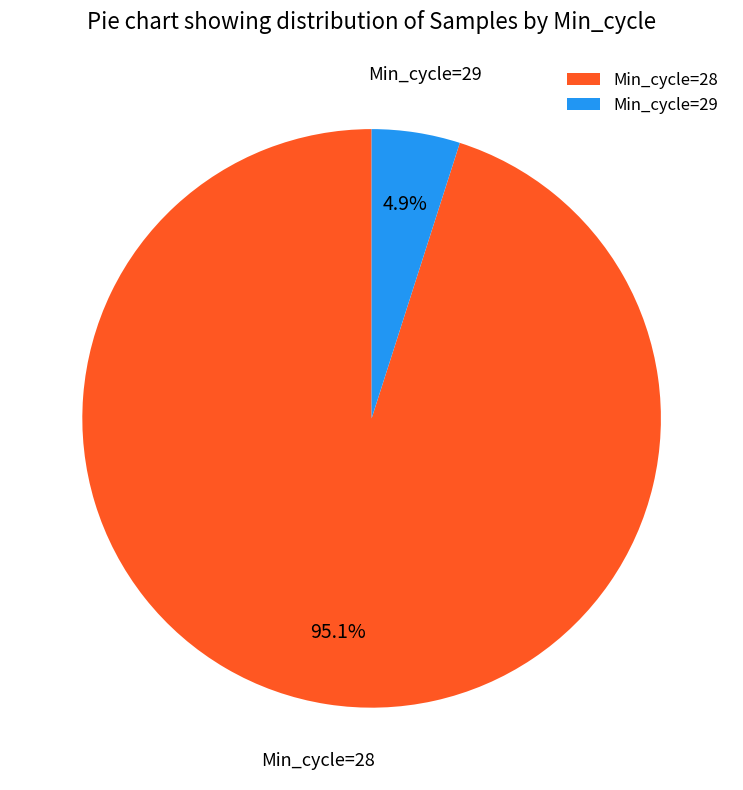

Do Min_cycle=29 and Min_cycle=28 together represent more than half of the pie?

Yes